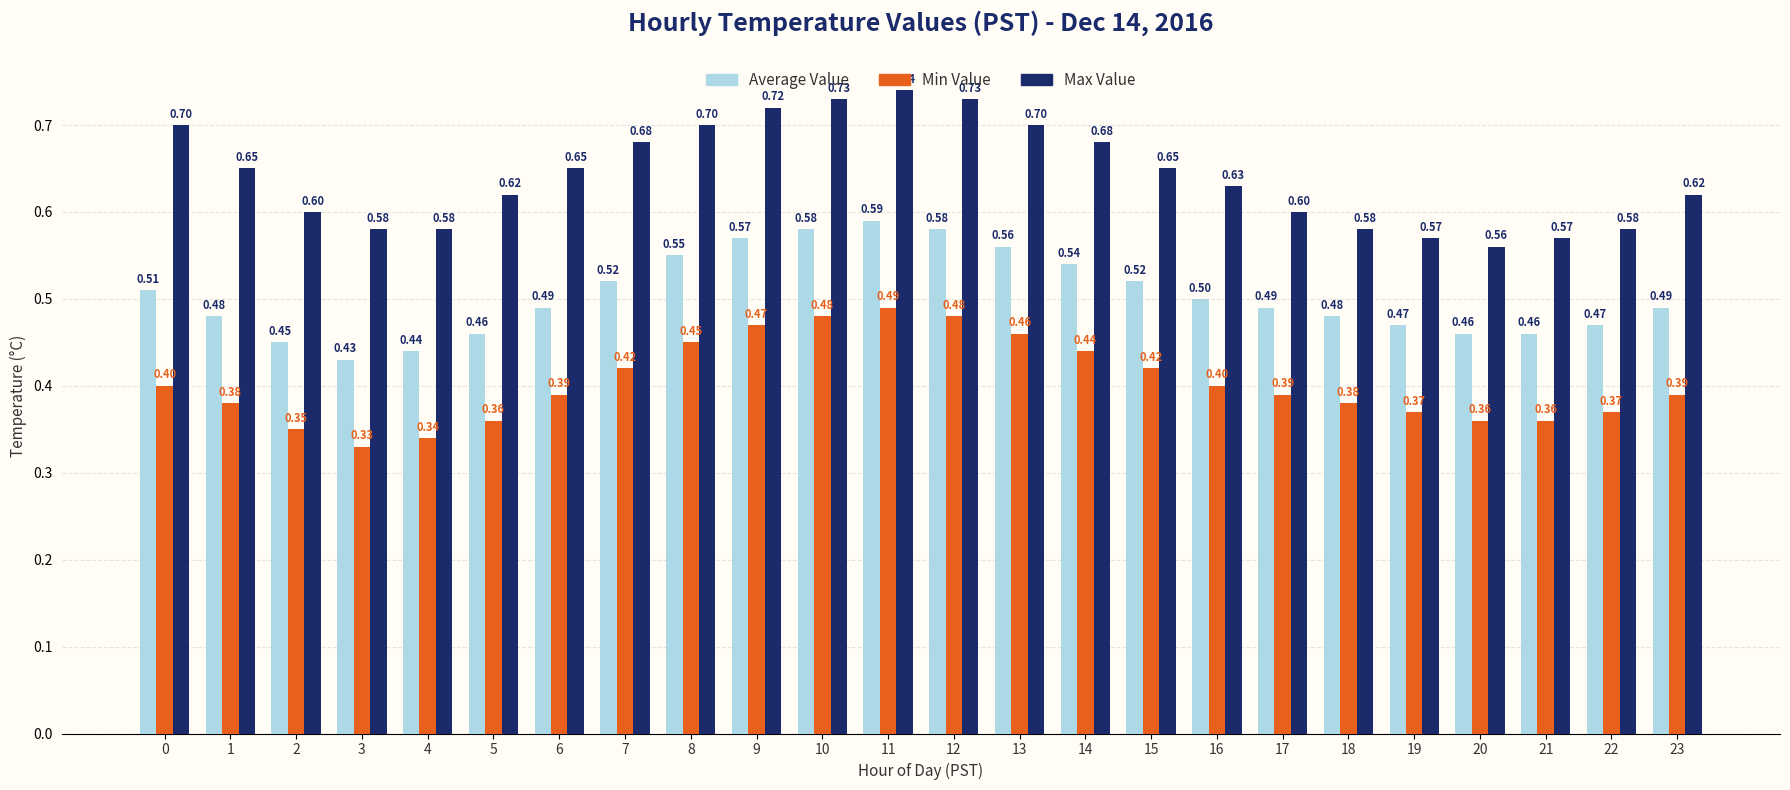

The value of Max Value at 11 is 1.0. True or false?

False